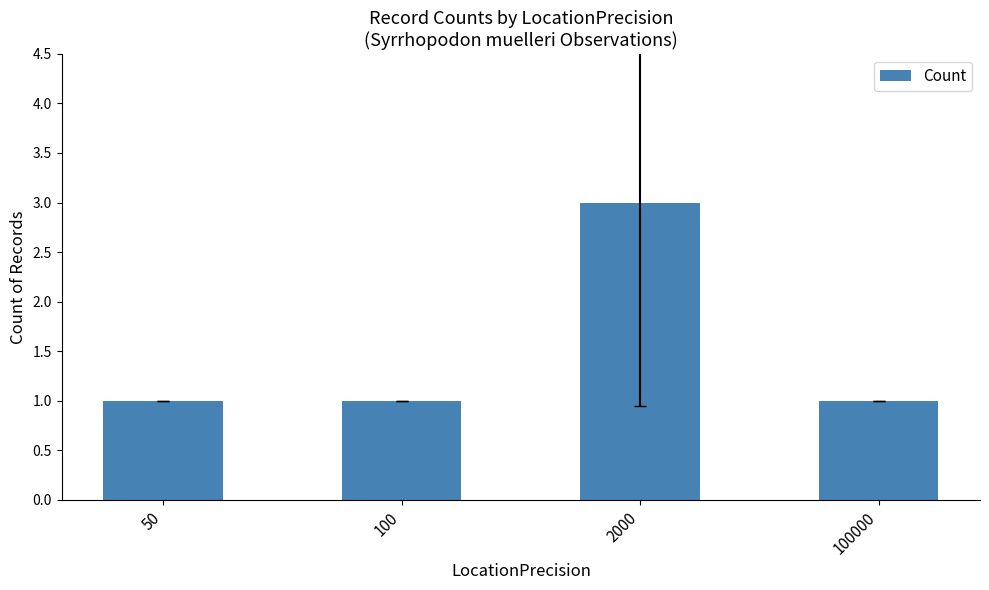

What is the smallest value displayed?

1